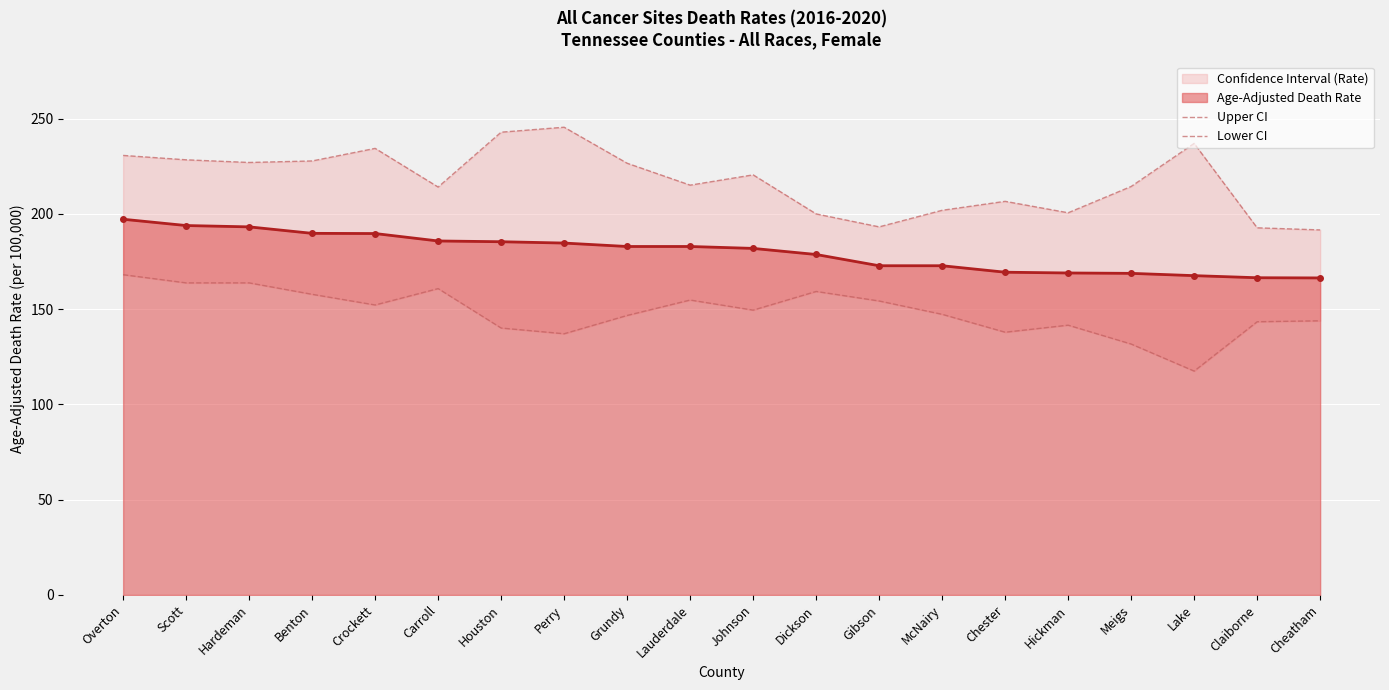

True or false: Upper CI and Lower CI intersect in this chart.

False